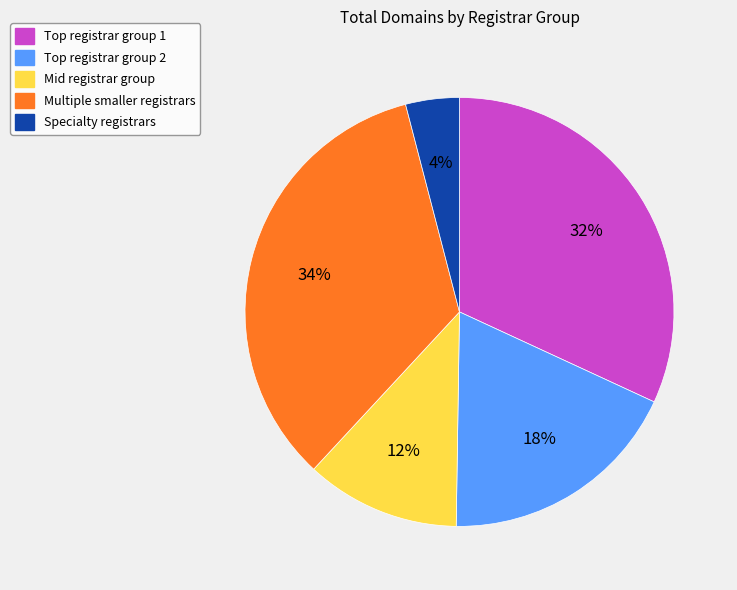

Rank the categories by value from lowest to highest.

Specialty registrars, Mid registrar group, Top registrar group 2, Top registrar group 1, Multiple smaller registrars